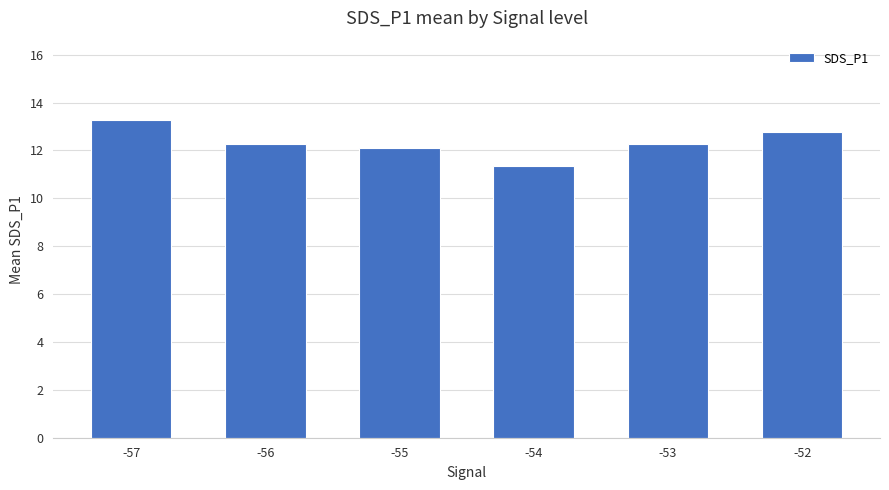

The chart shows a value of 12.8 at -52. True or false?

True